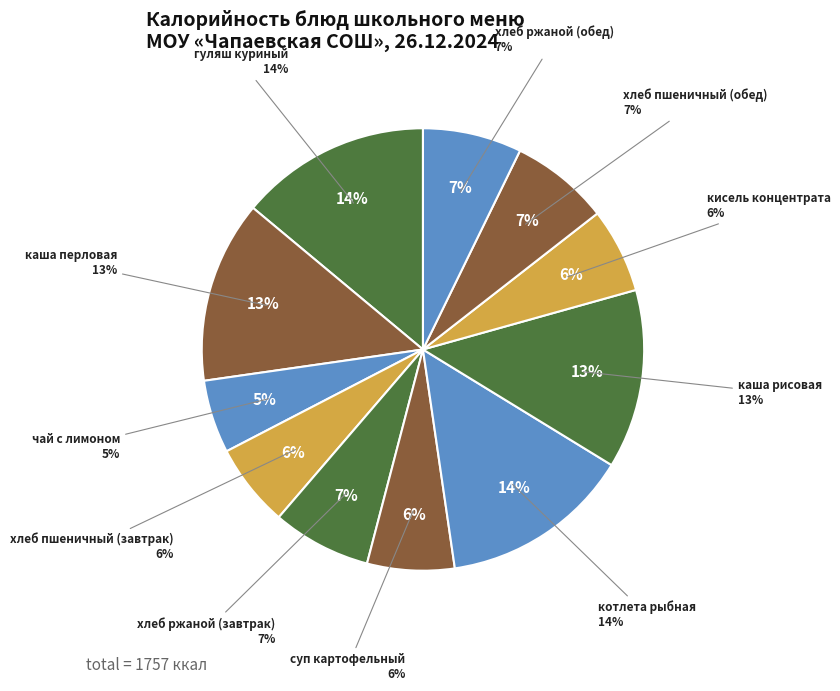

Which slice is the smallest?

чай с лимоном